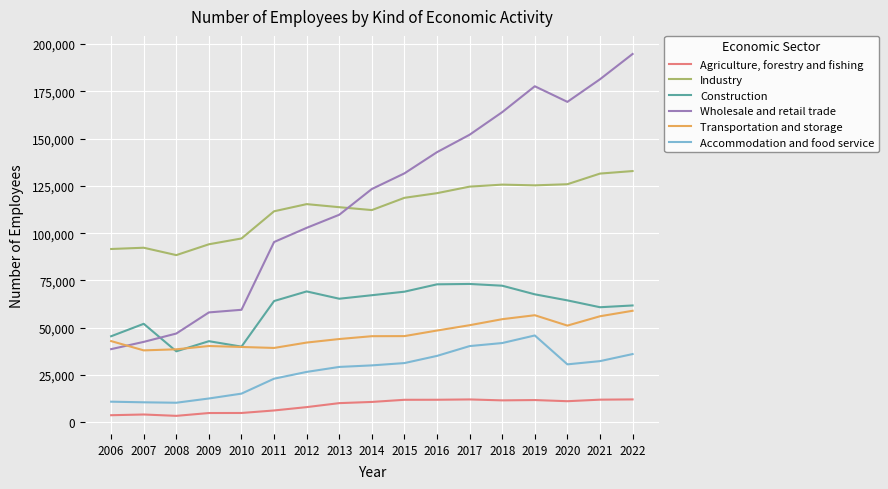

Is this an area chart (filled region under the line)?

No